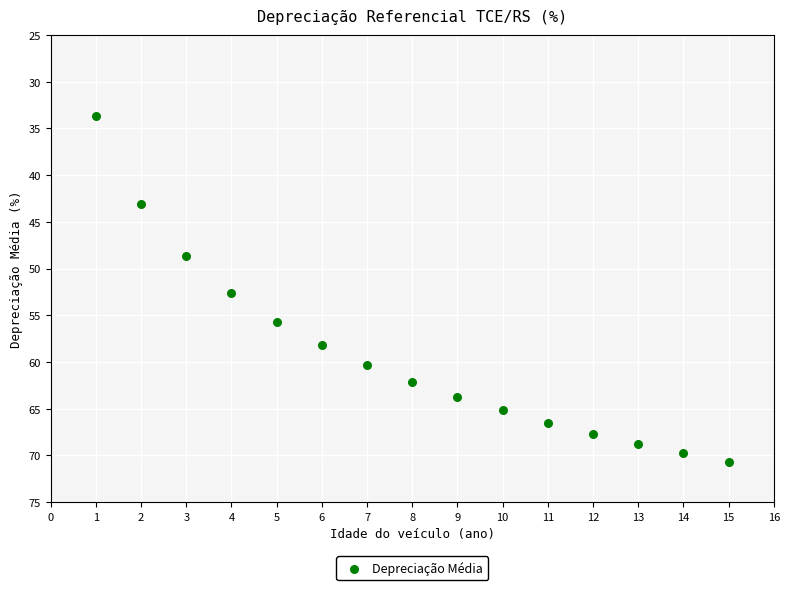

What is the range of Y values (max minus min)?

37.1